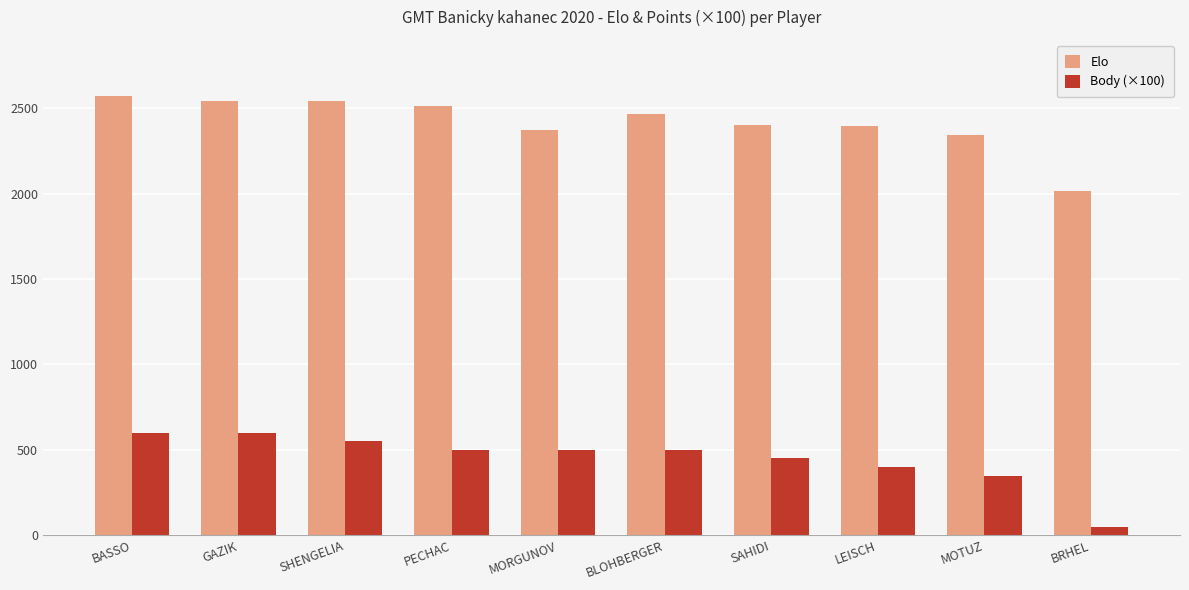

What is the label of the 4th bar from the left?

PECHAC